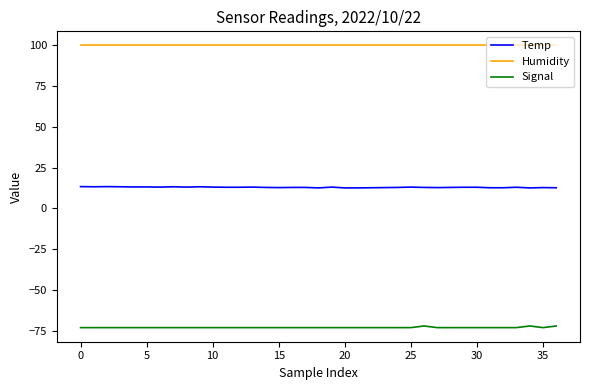

What is the minimum value for Humidity?

99.9